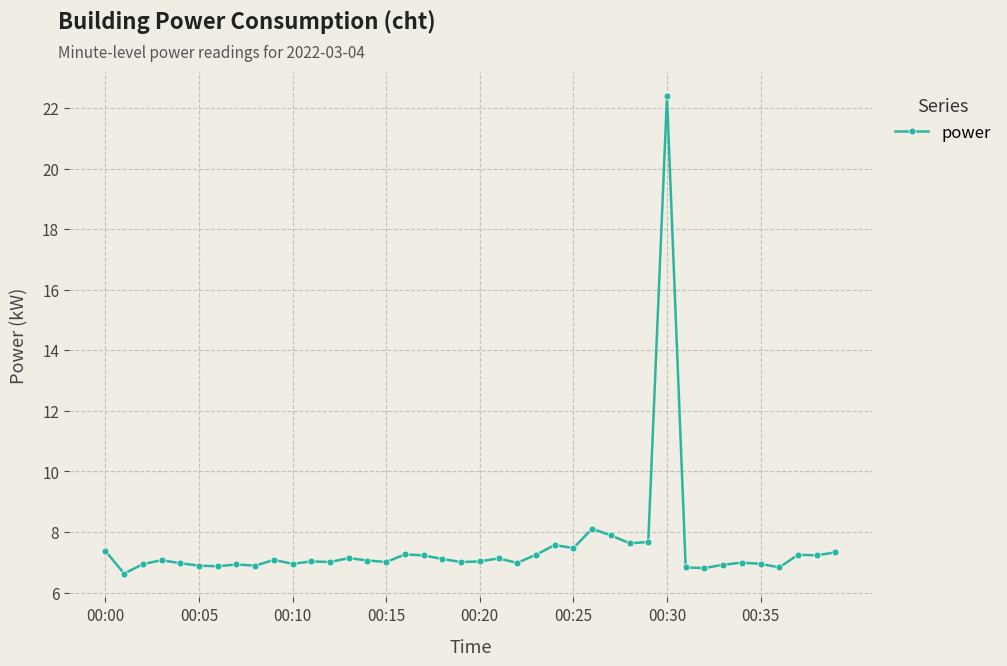

What is the difference between the second highest and second lowest values?

1.3